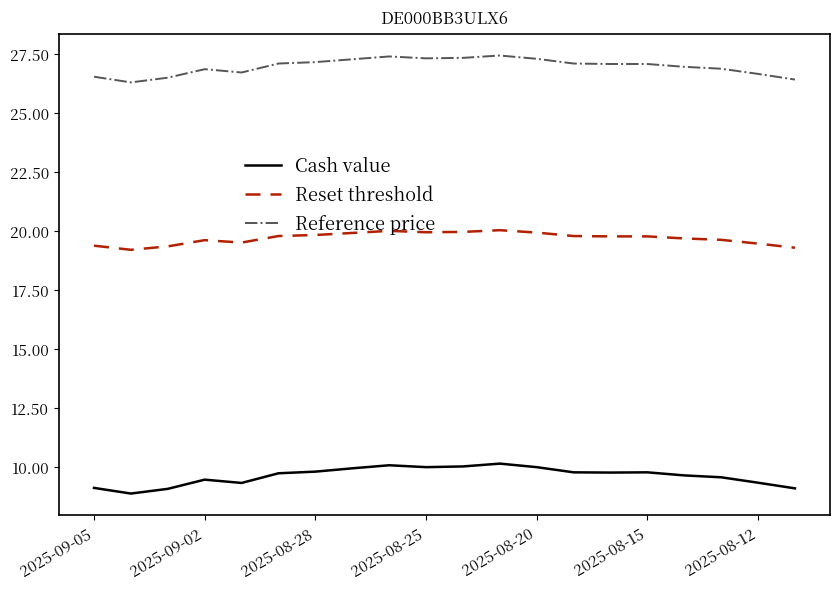

True or false: Reset threshold and Cash value cross at least once.

False